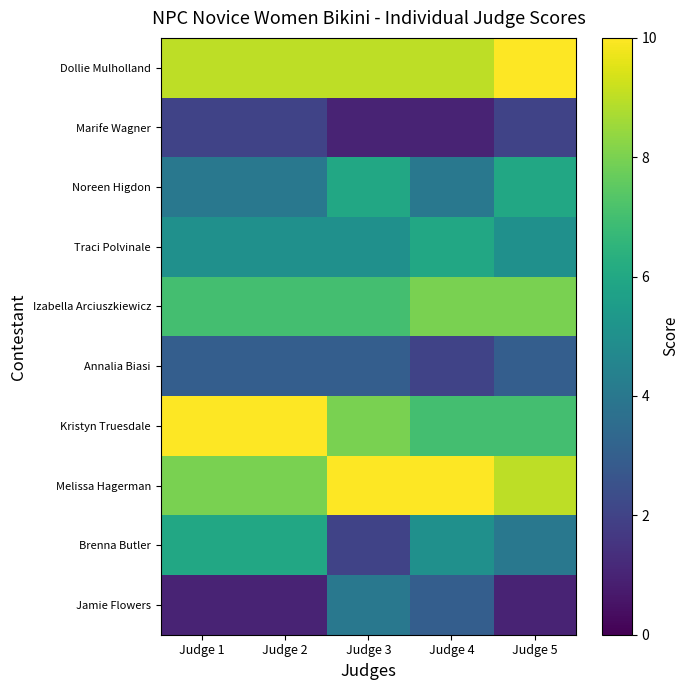

Which label corresponds to the largest value in the chart?

Judge 5